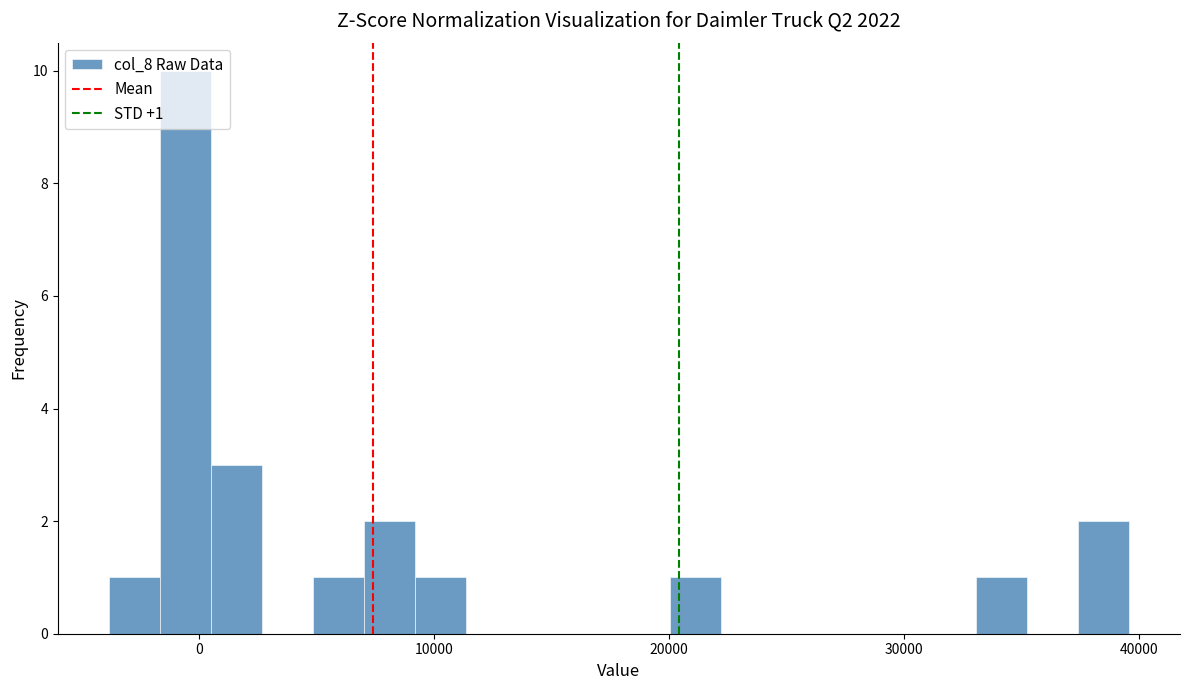

Around what value on the x-axis is the tallest bar? Give the approximate position of its centre, as read against the axis.

-1000